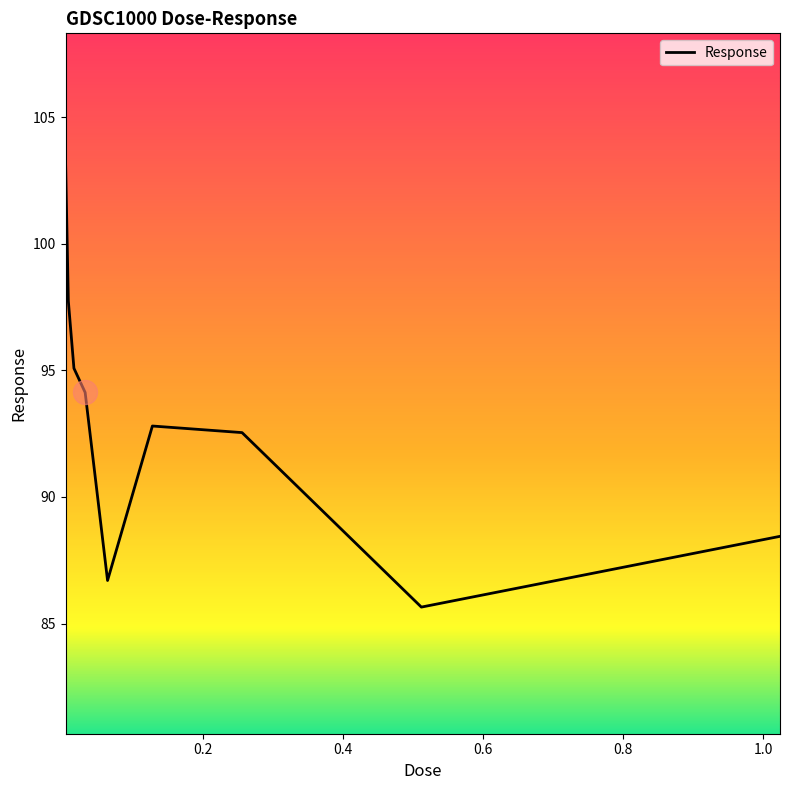

What is the smallest value displayed?

85.6